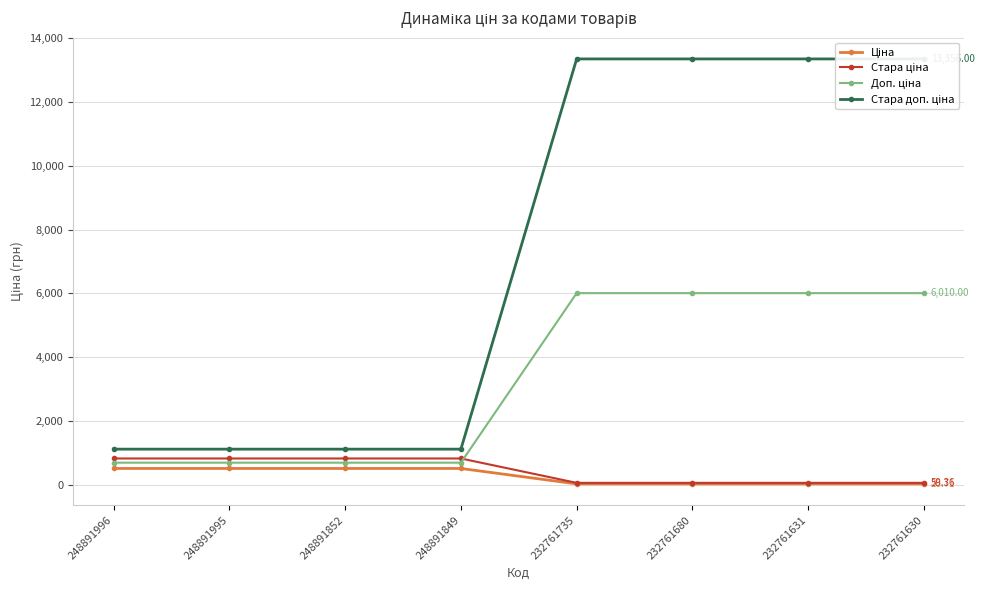

How many lines are shown in the chart?

4